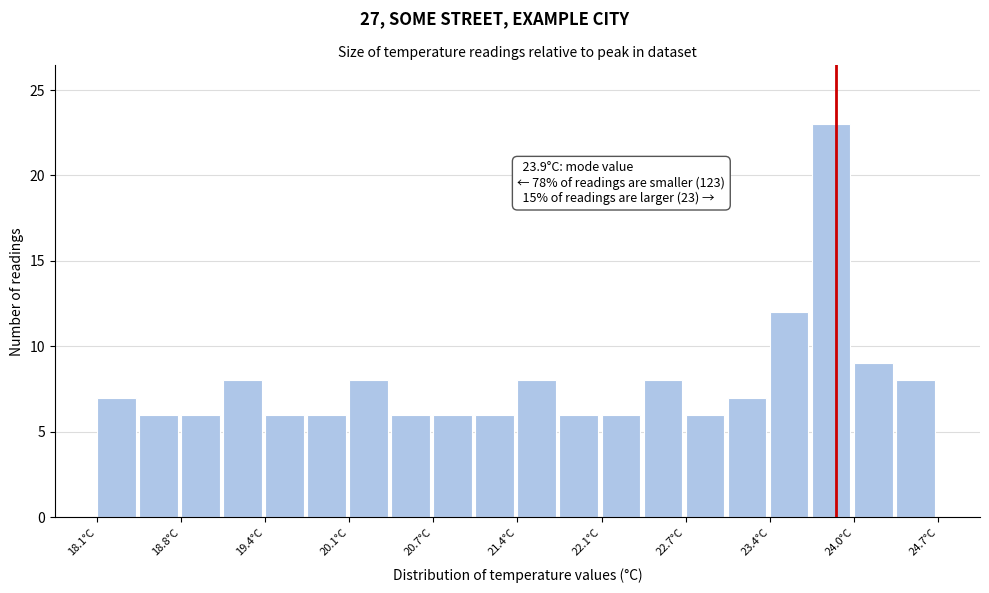

Read against the x-axis, roughly where is the centre of the tallest bar?

23.9